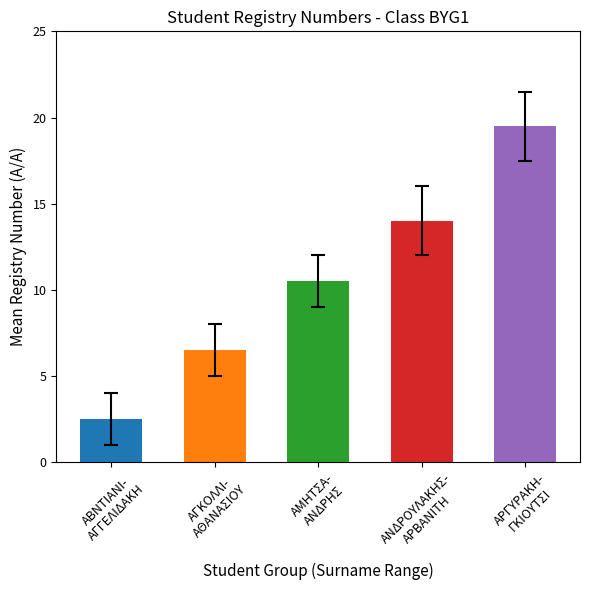

What position from the left is ΑΓΚΟΛΛΙ-
ΑΘΑΝΑΣΙΟΥ?

2